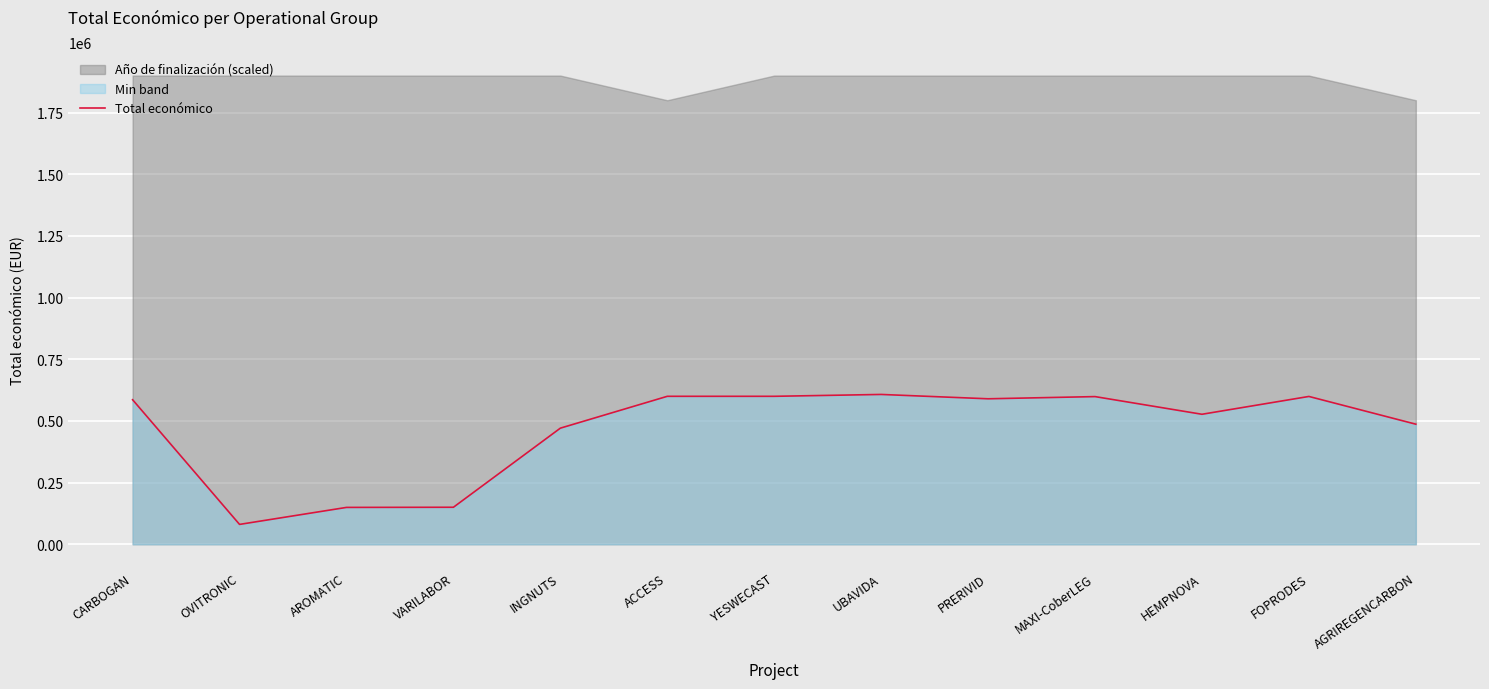

Is it true that Total económico equals 892075 at HEMPNOVA?

False